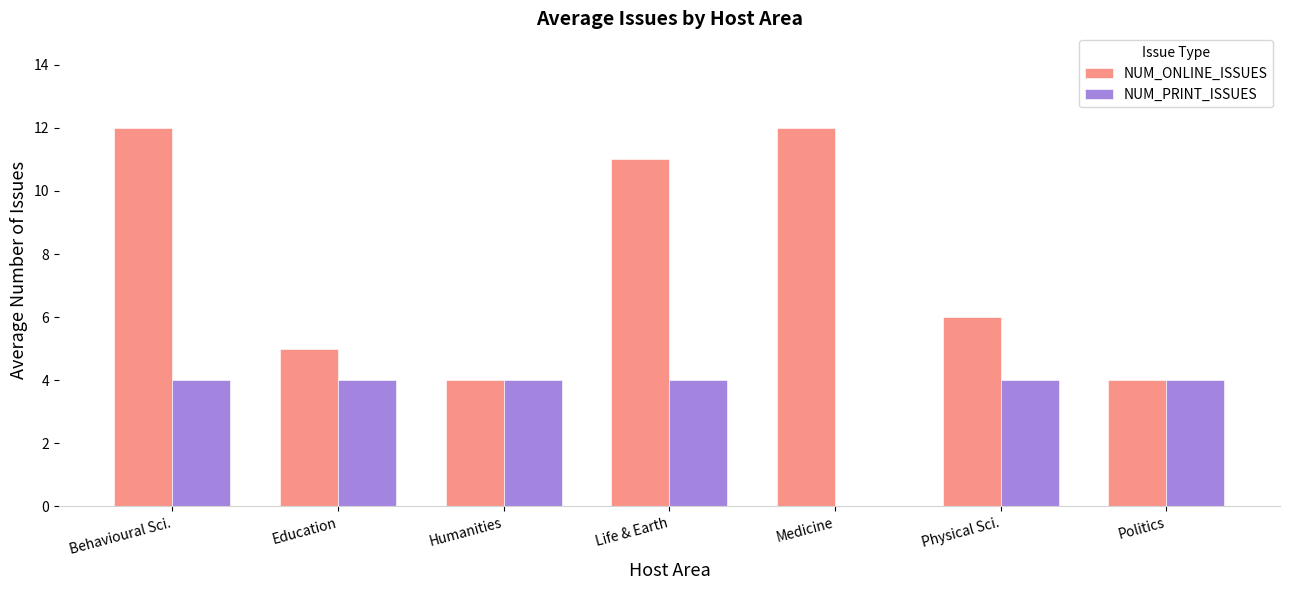

Is it true that NUM_PRINT_ISSUES equals 4 at Life & Earth?

True